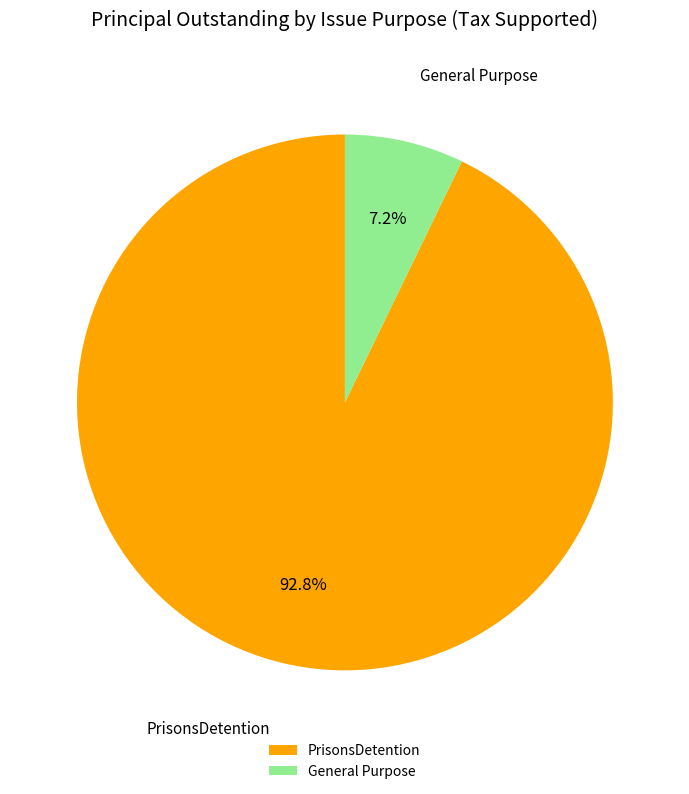

To the nearest percent, what portion does PrisonsDetention represent?

93%